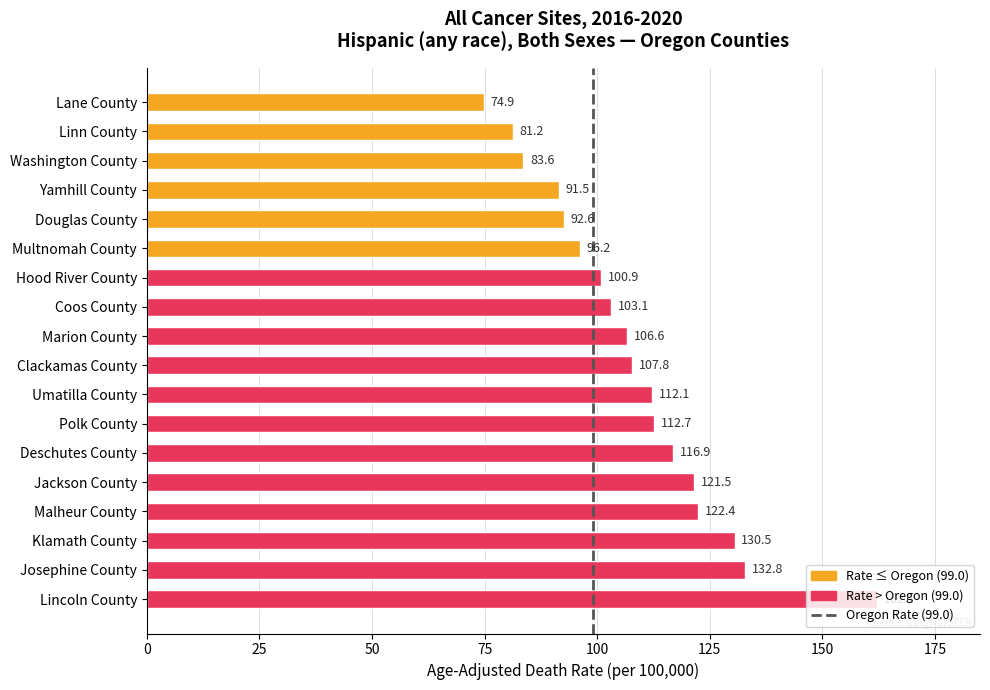

At which category does the chart reach its minimum across all series?

Lane County